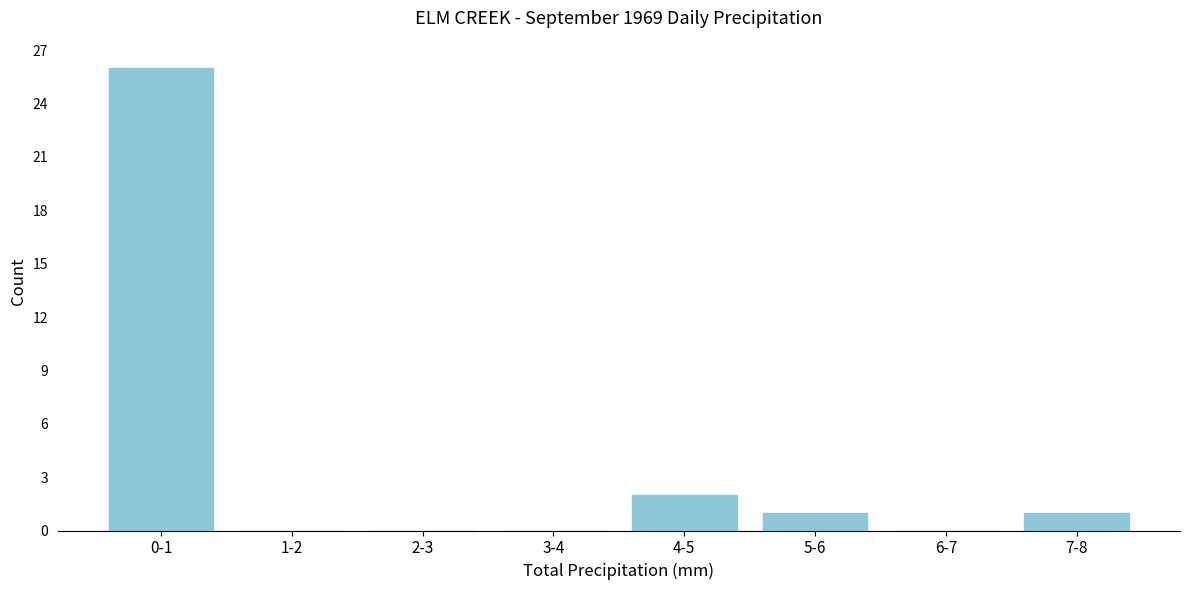

Reading right to left, transcribe all the data shown in this chart.

7-8=1	6-7=0	5-6=1	4-5=2	3-4=0	2-3=0	1-2=0	0-1=26